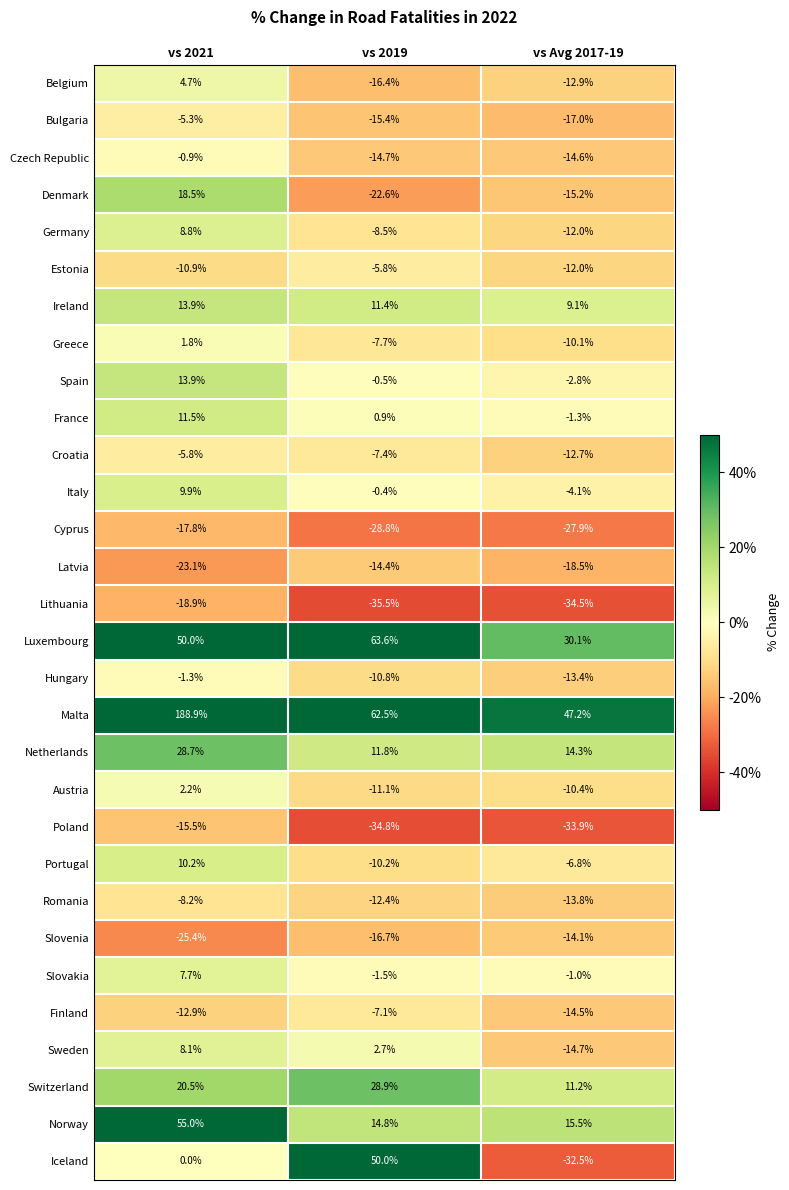

What is the minimum value shown in the chart?

-35.5